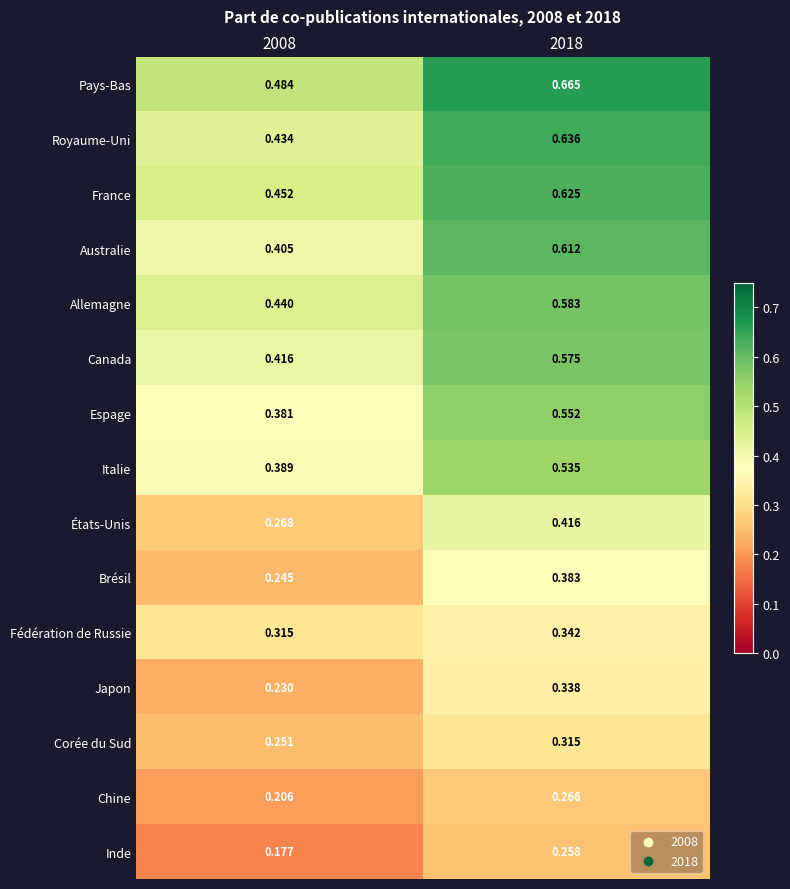

Which series changed the most between 2008 and 2018?

Australie